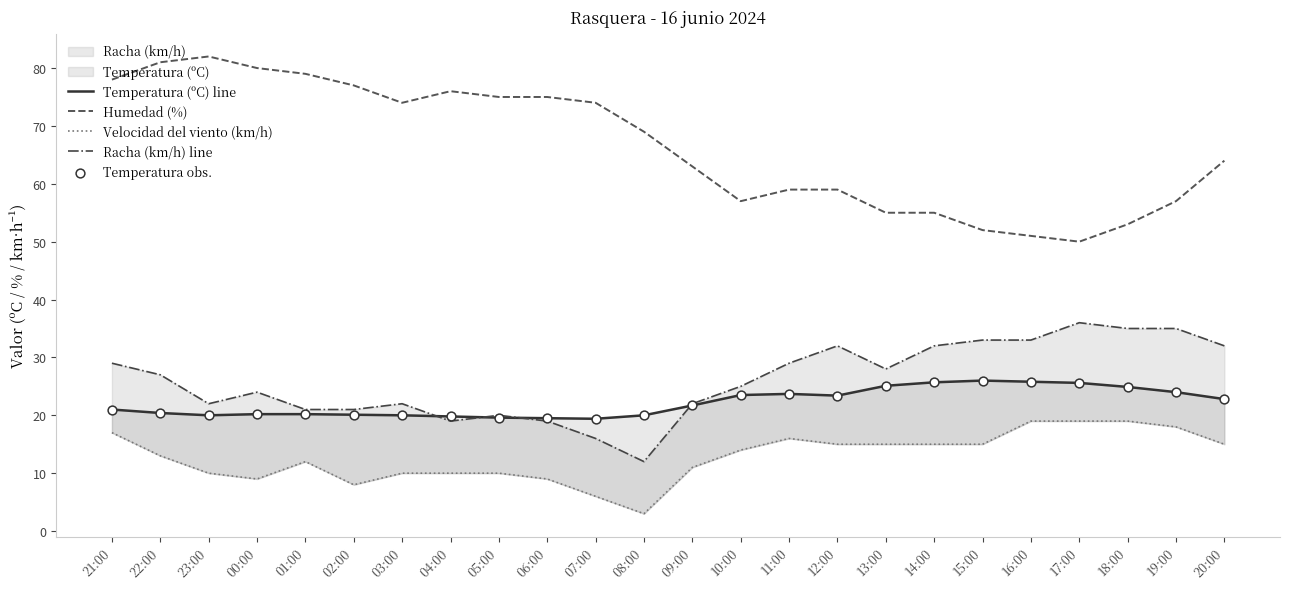

Which series has the widest spread of Y values?

Humedad (%)